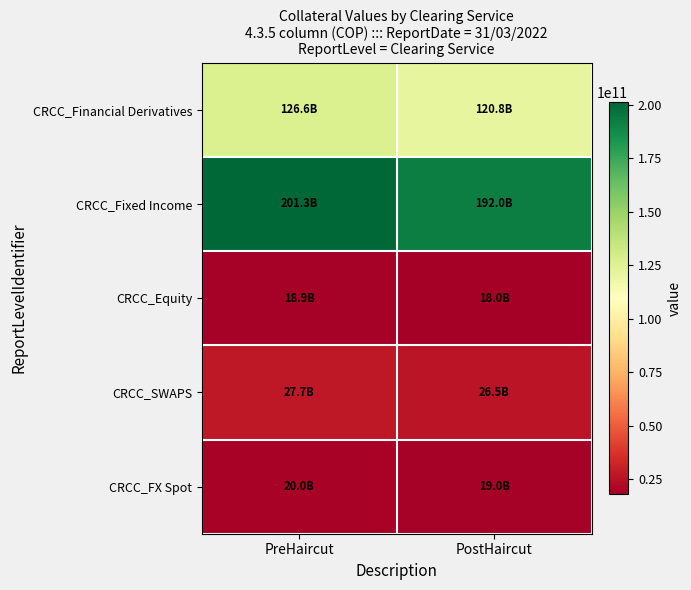

What is the difference between the highest and lowest values at PostHaircut?

173990000000.0